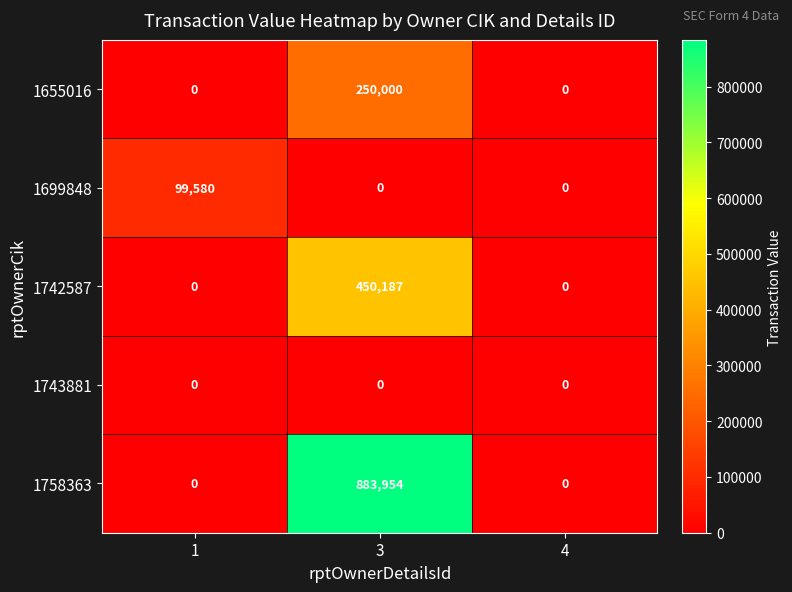

Reading left to right, what are all the values shown in this chart?

1655016: 1=0	3=250000	4=0
1699848: 1=99580	3=0	4=0
1742587: 1=0	3=450187	4=0
1743881: 1=0	3=0	4=0
1758363: 1=0	3=883954	4=0